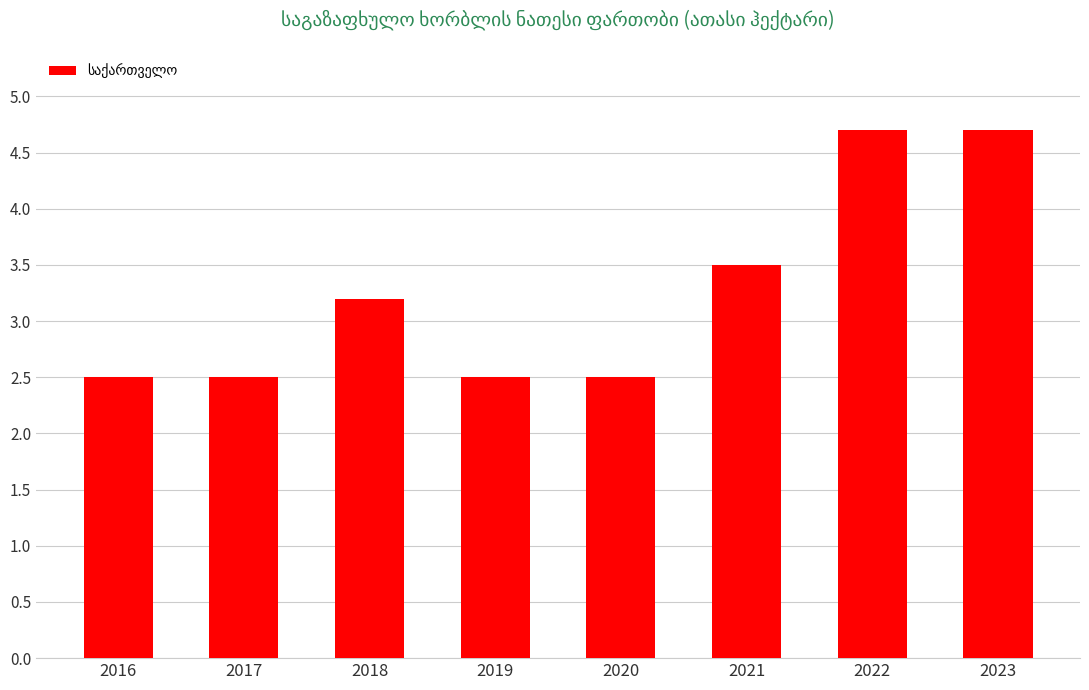

At which label is the value closest to 3?

2018